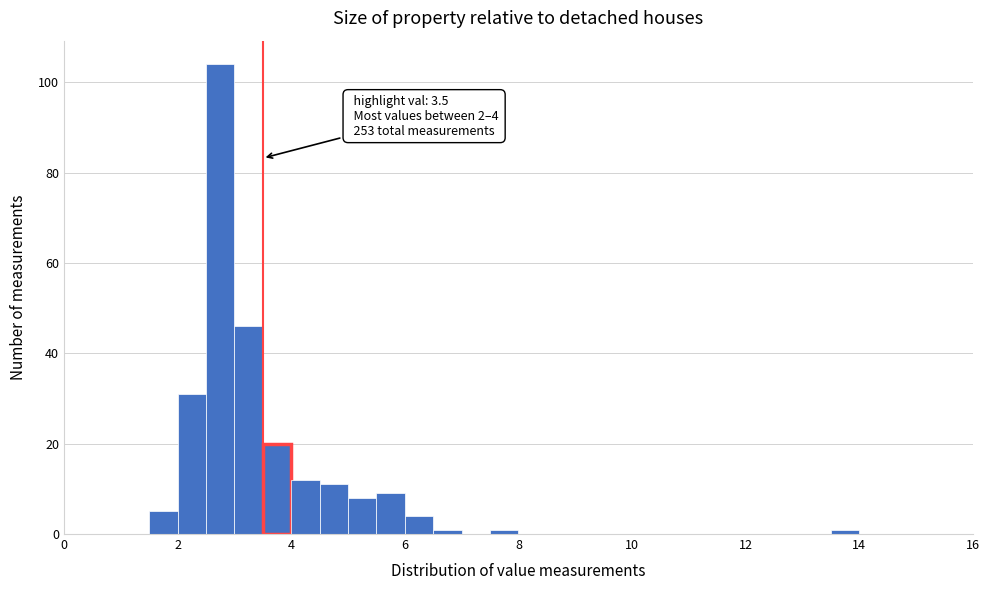

Around what value on the x-axis is the tallest bar? Give the approximate position of its centre, as read against the axis.

2.8